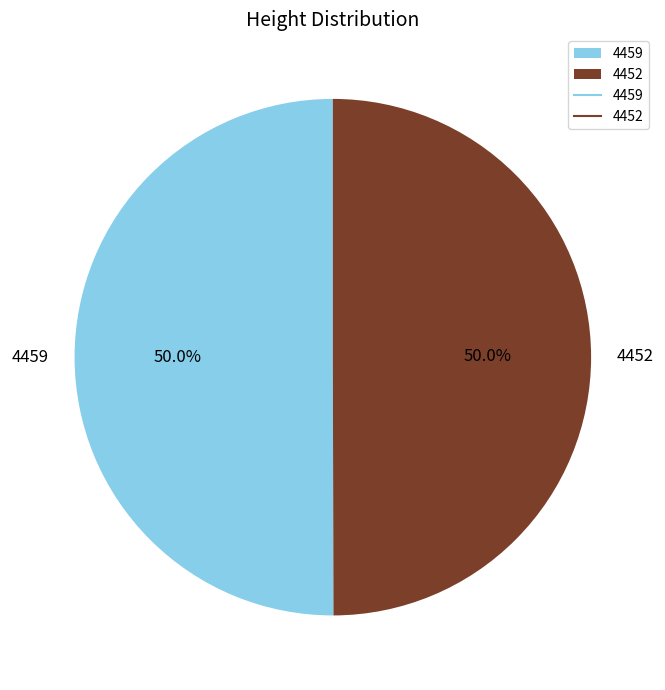

What percentage is NOT represented by 4459?

50.0%